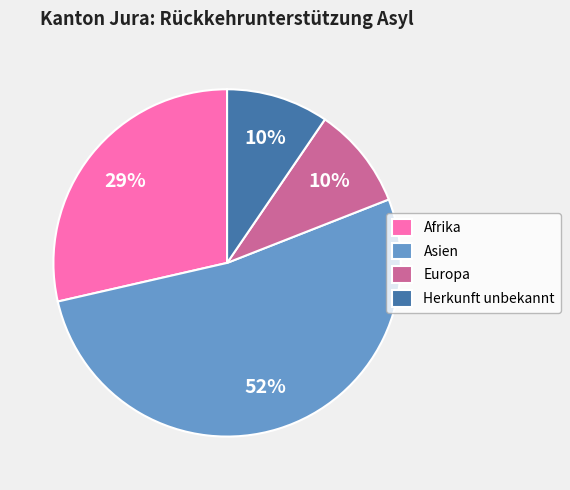

To the nearest percent, what percentage of the pie is Afrika?

29%